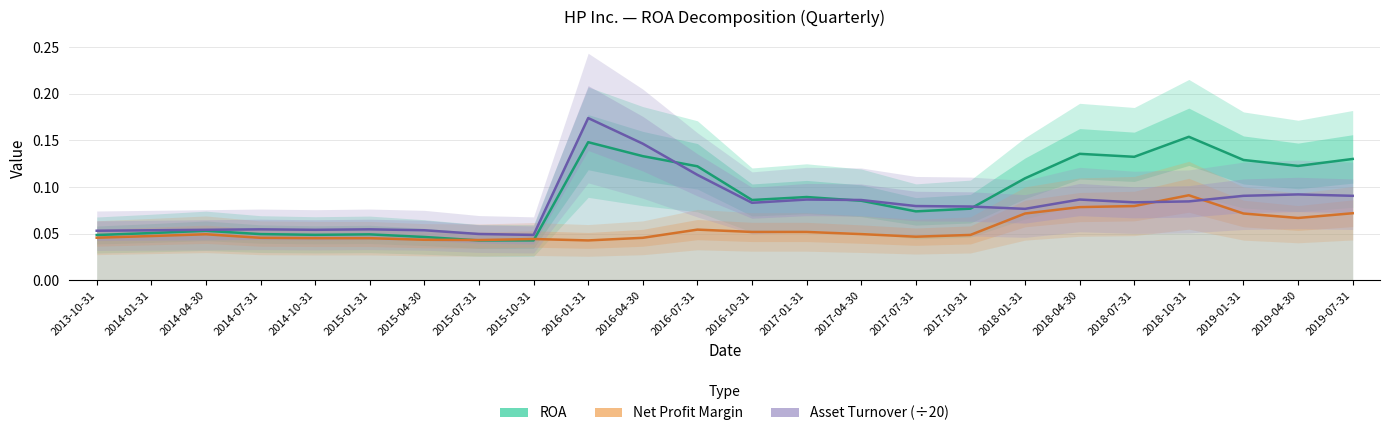

At how many categories does at least one series exceed 0?

24